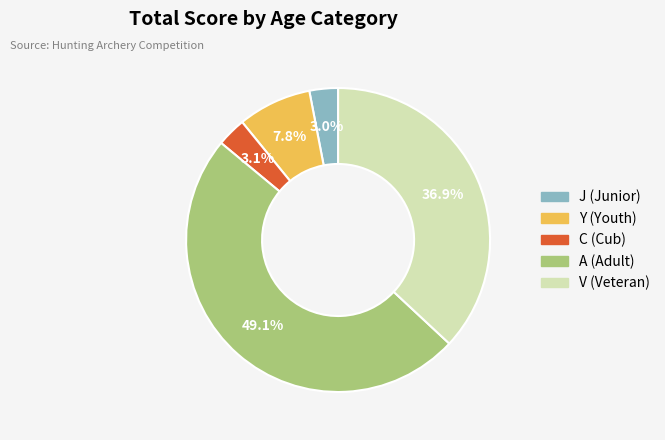

Approximately how many times larger is the value at J compared to V?

0.1